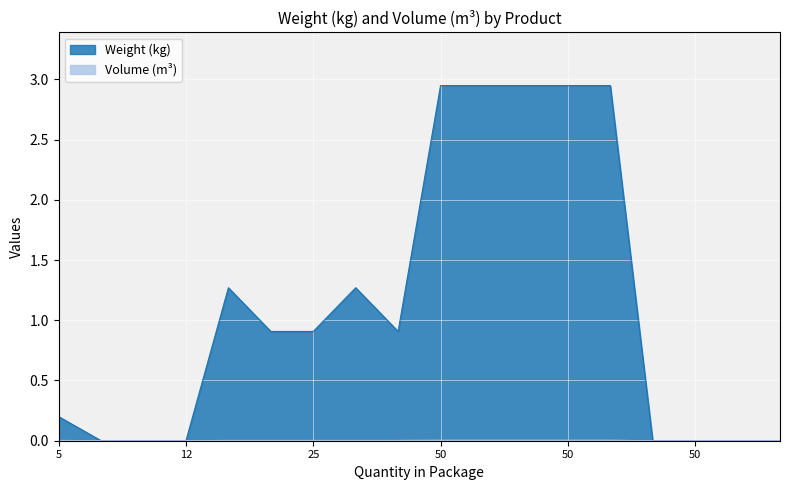

True or false: Weight (kg) and Volume (m³) intersect in this chart.

False